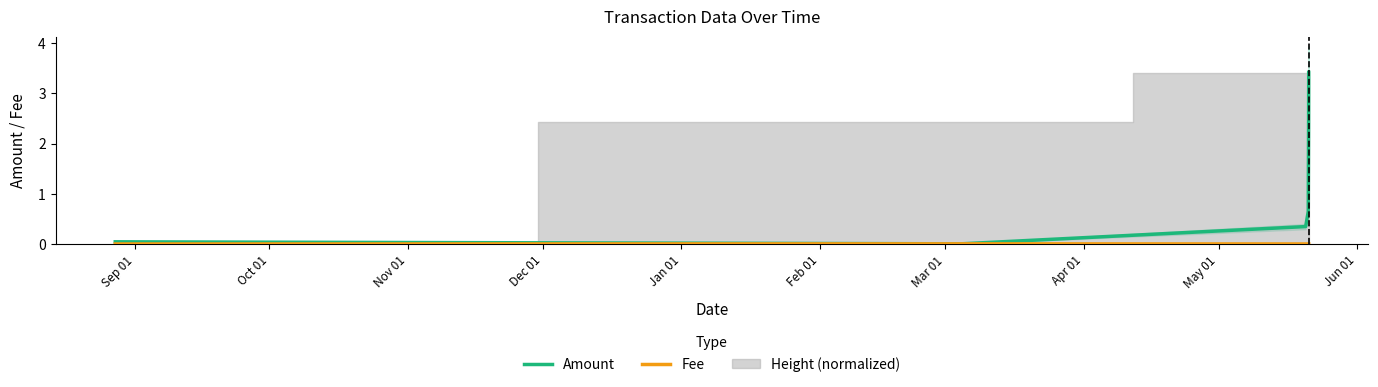

Is it true that Amount equals 0.1 at Sep 01?

True